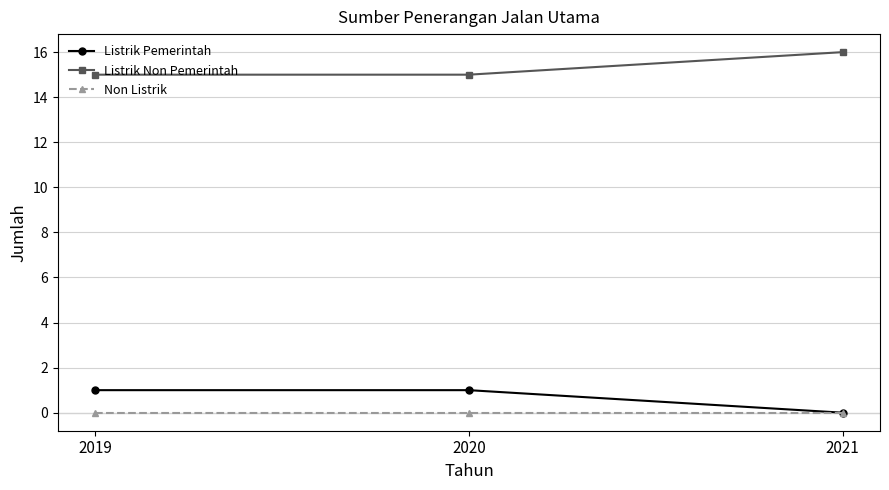

What is the sum of all Listrik Non Pemerintah values?

46